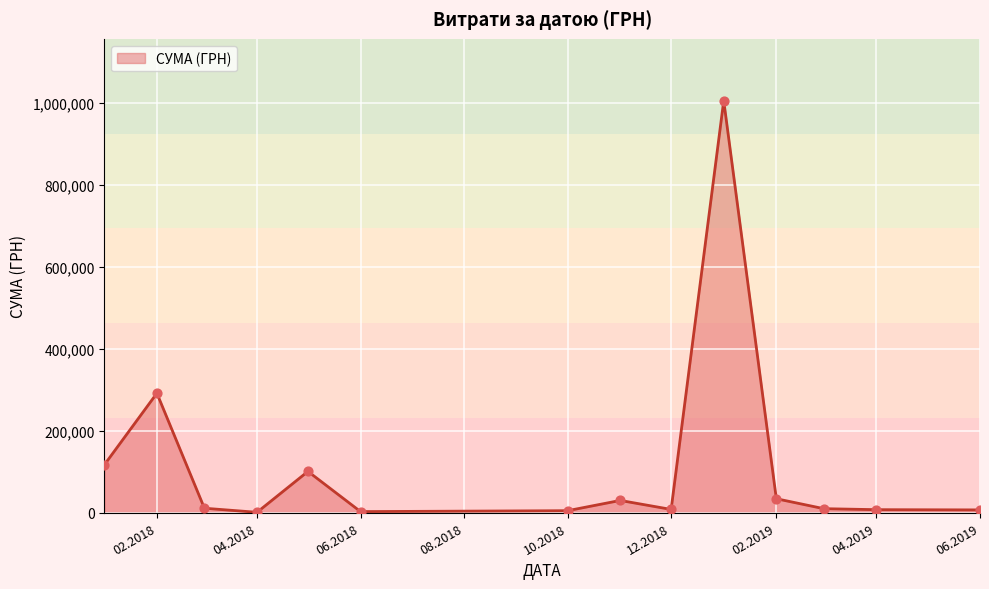

What is the greatest value displayed?

1004842.2